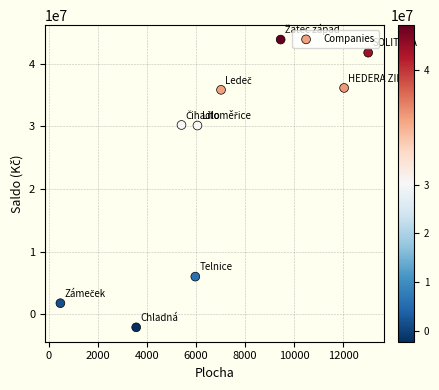

What is the average Y value?

24845076